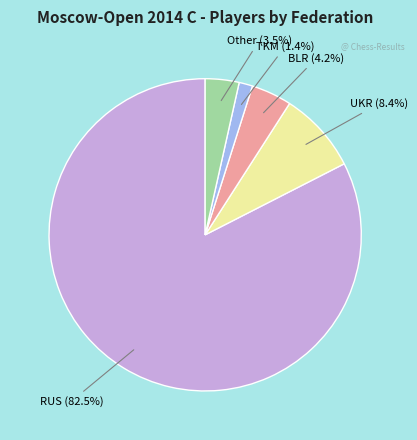

Is there any slice that represents more than half of the pie?

Yes